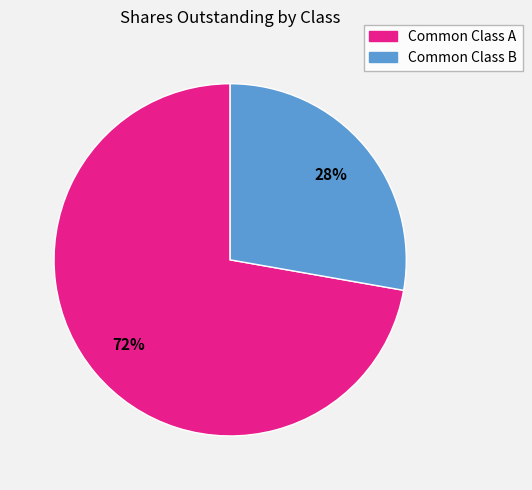

Between Common Class A and Common Class B, which is larger?

Common Class A